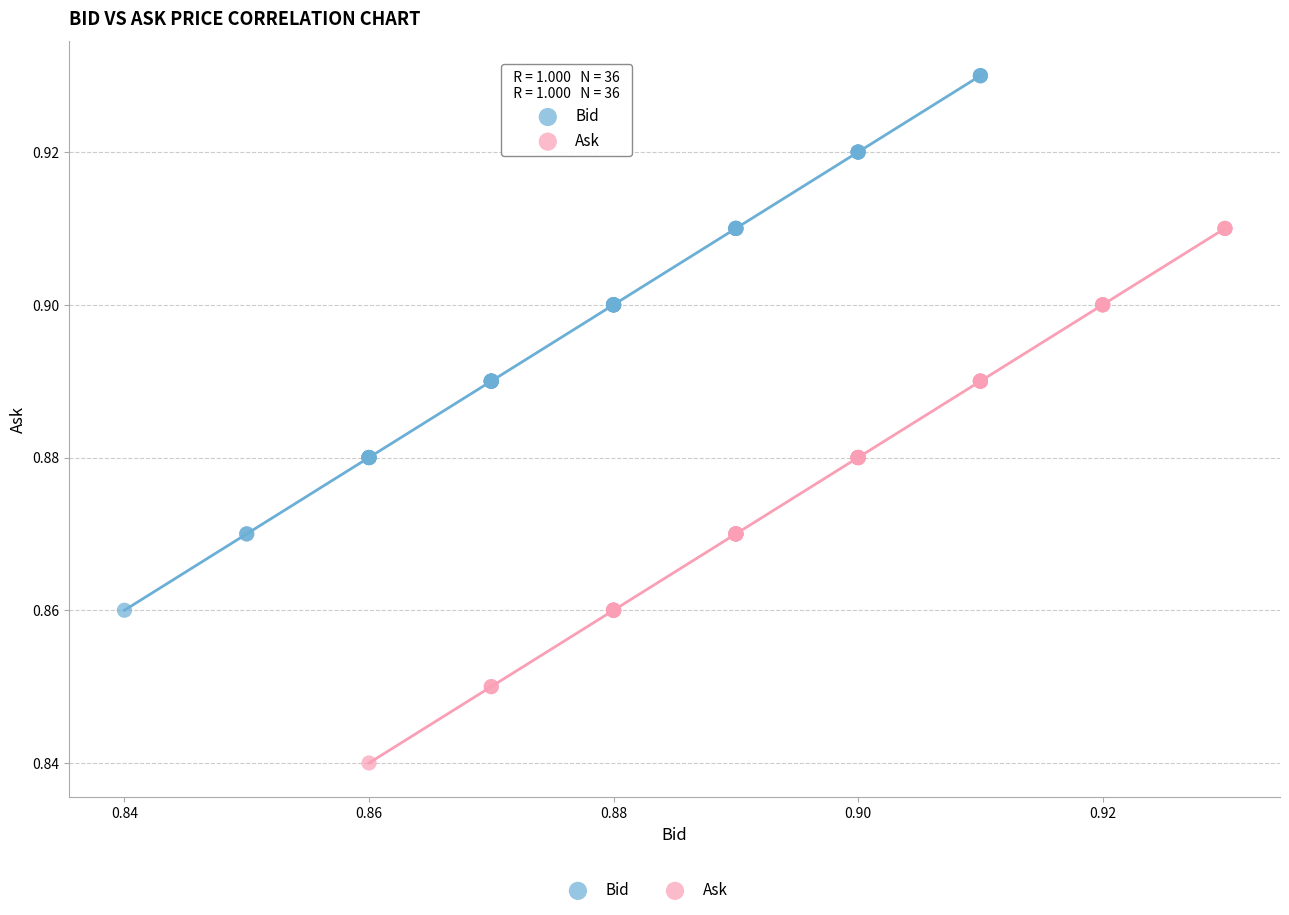

Which series contains the lowest Y value?

Ask